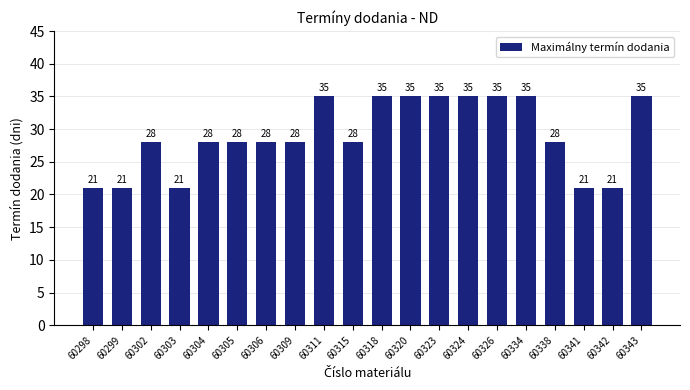

The value at 60320 is 35. True or false?

True